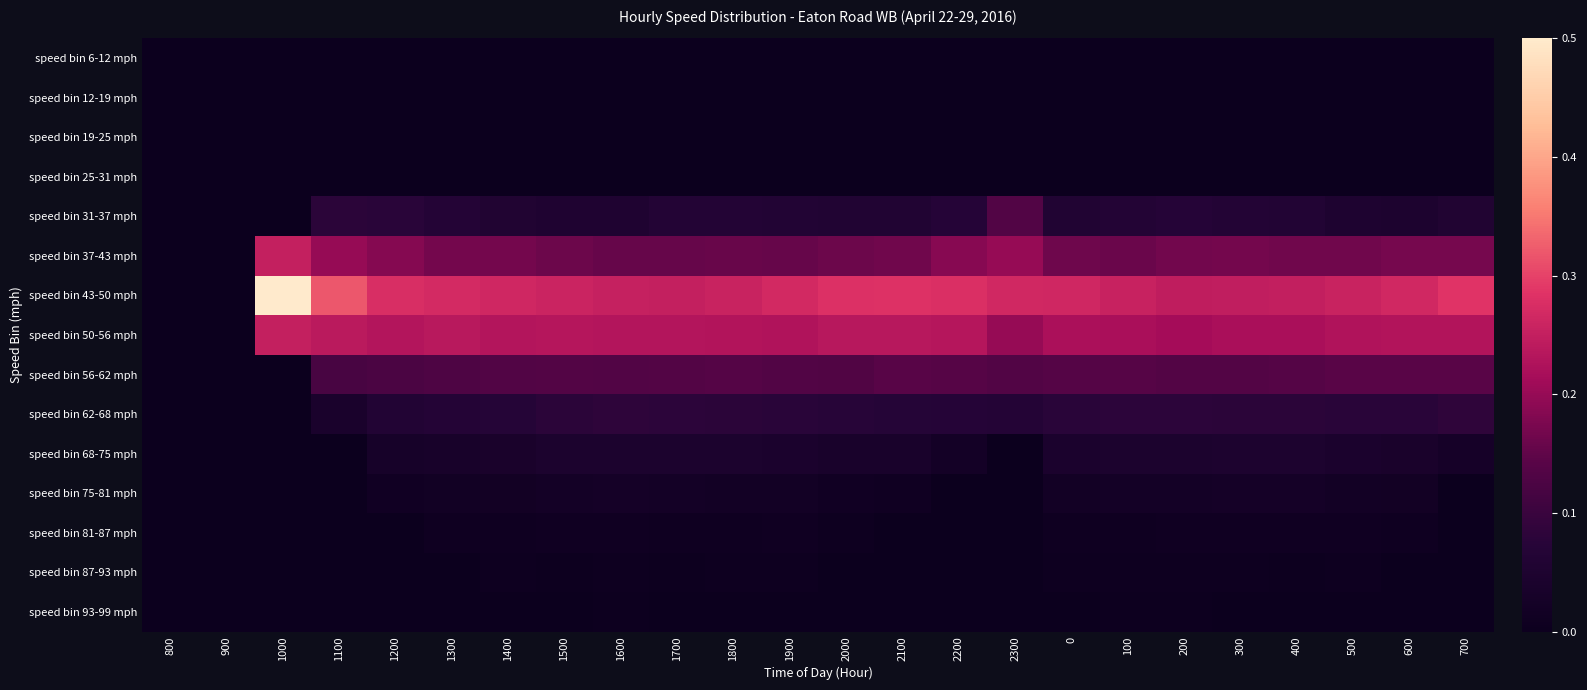

Count the number of data series in this chart.

15